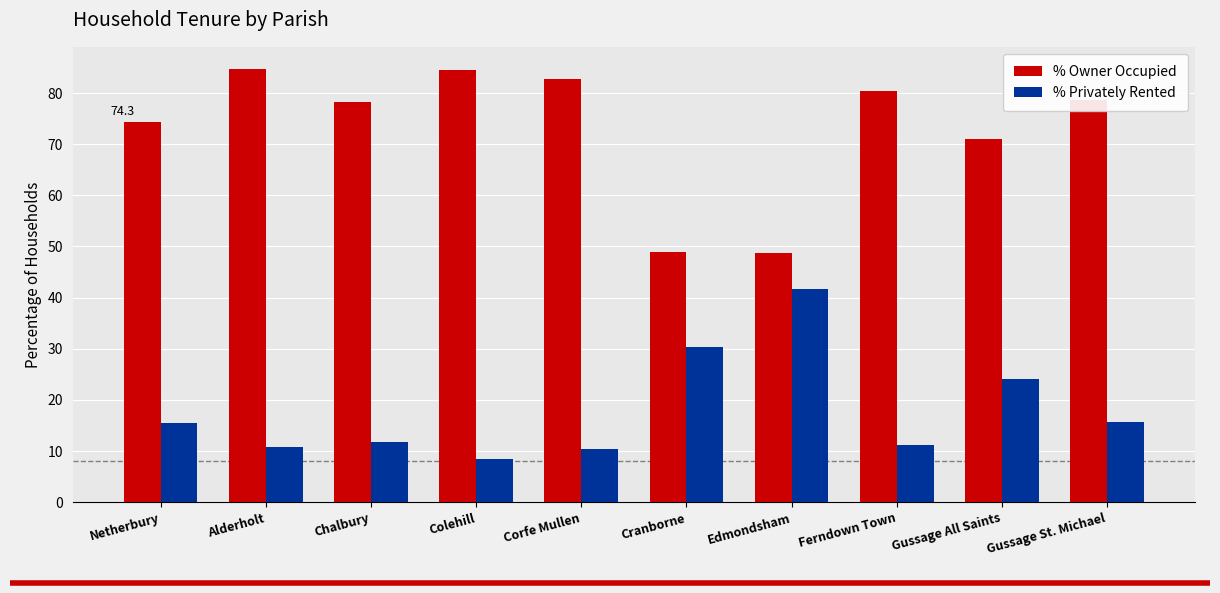

How many categories are shown in the chart?

10